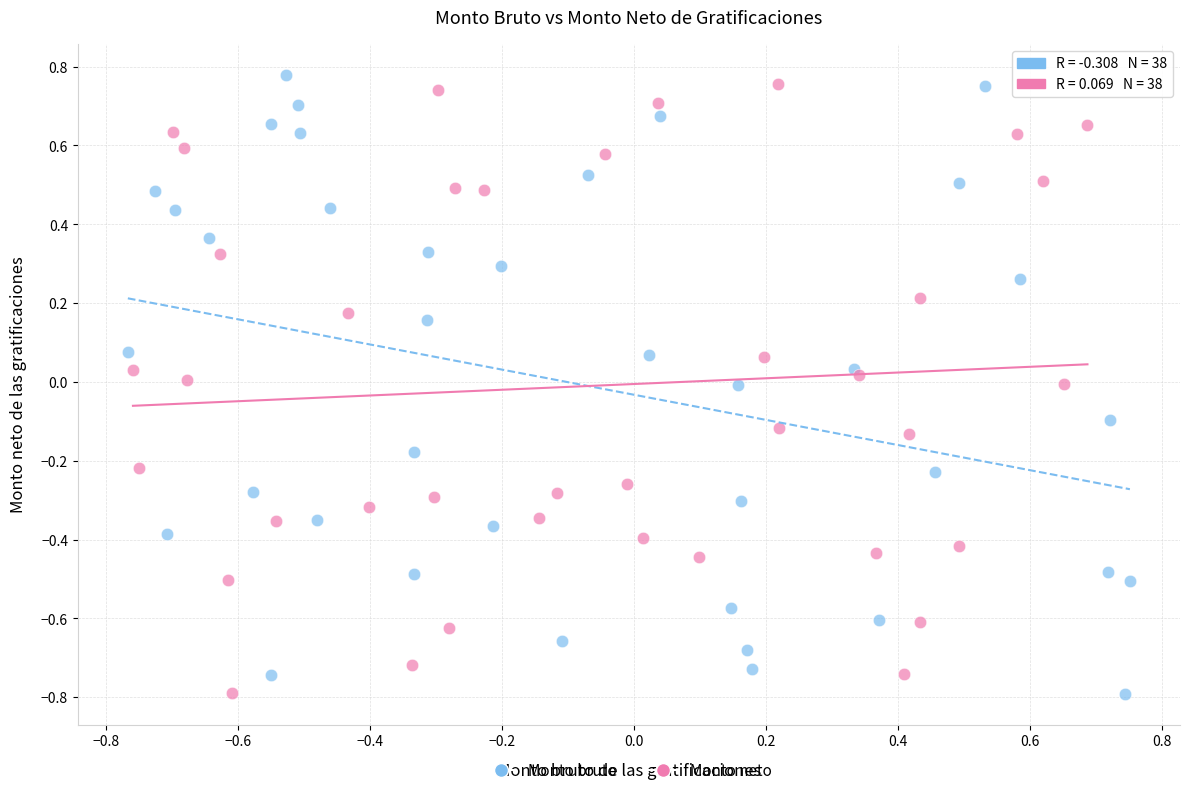

What are all the series names shown in the legend?

Monto bruto, Monto neto